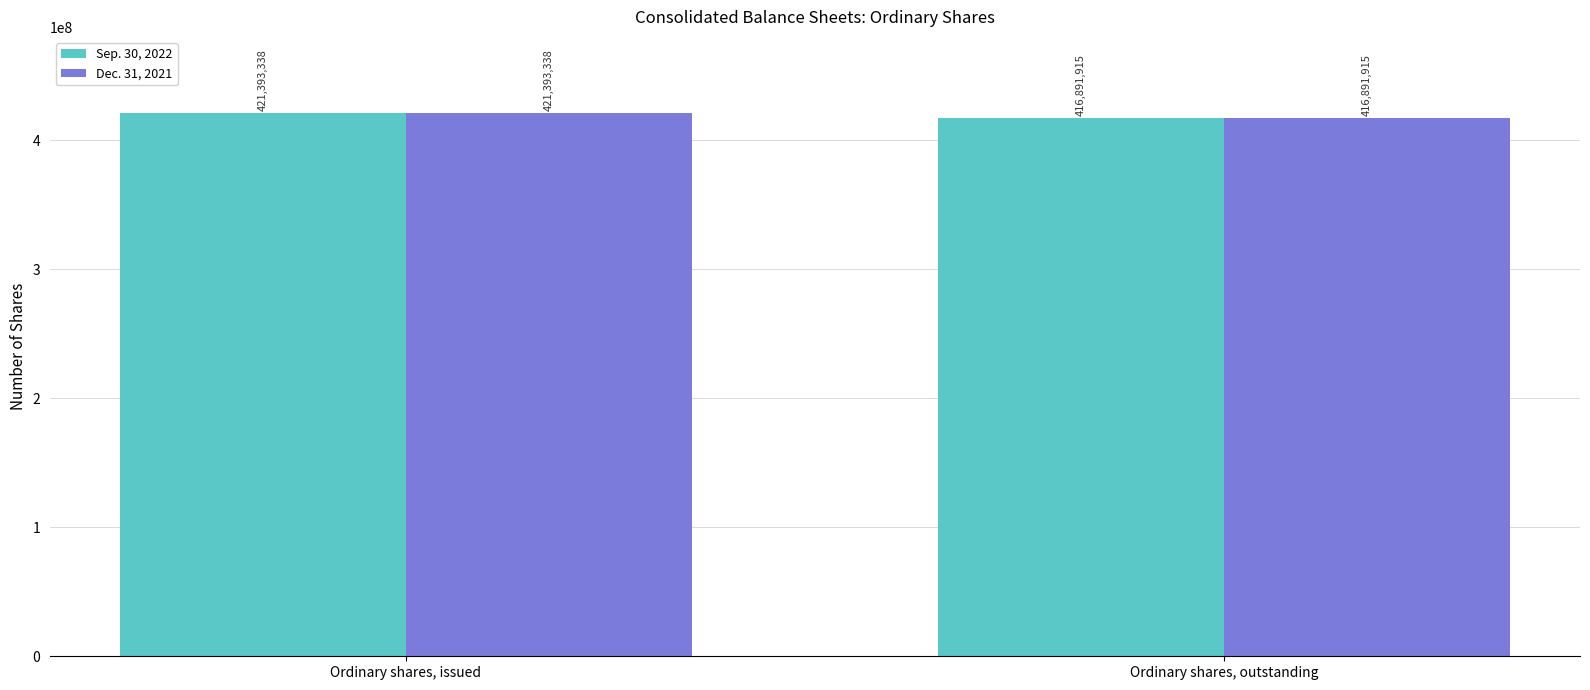

List the labels in order of Sep. 30, 2022 value, smallest first.

Ordinary shares, outstanding, Ordinary shares, issued